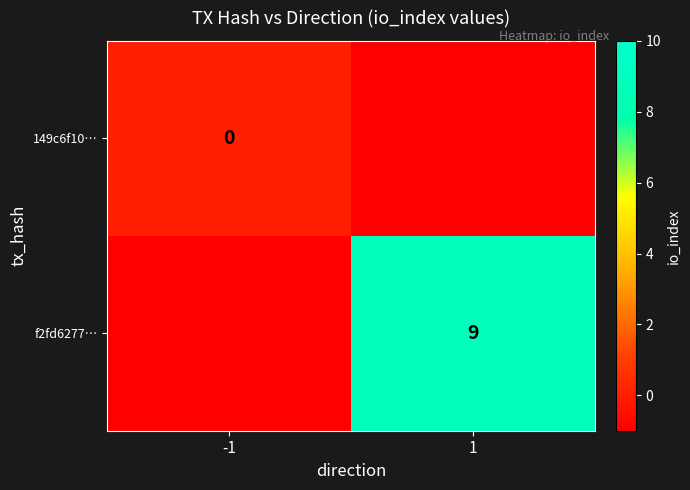

The f2fd6277… series shows 13 at 1. True or false?

False